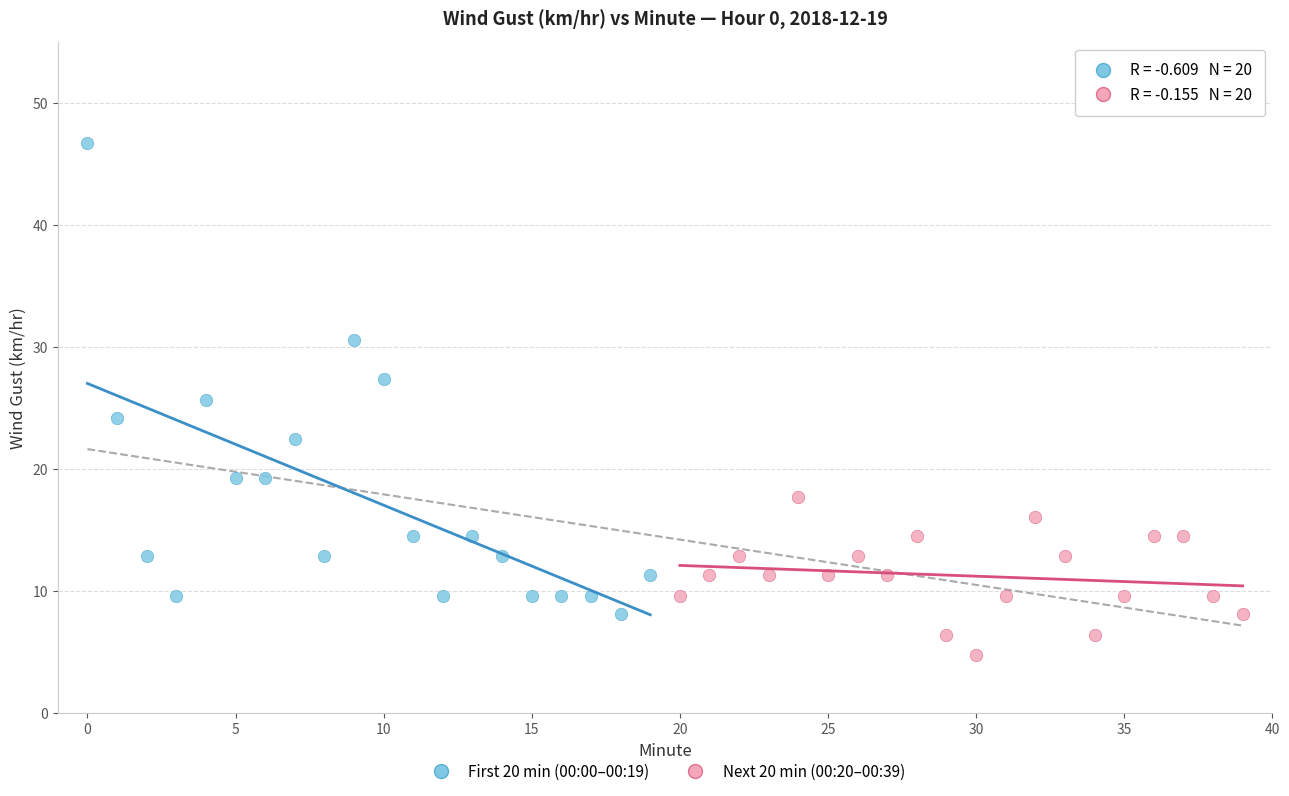

Which series contains the lowest Y value?

Next 20 min (00:20–00:39)